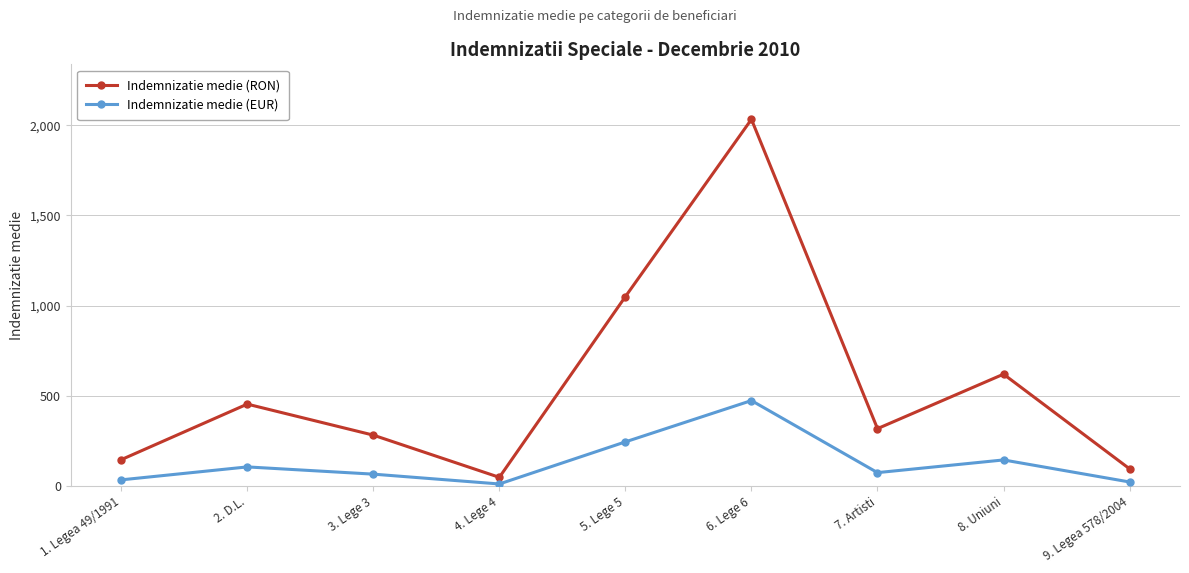

In Indemnizatie medie (RON), how many points are lower than both neighbors (excluding endpoints)?

2